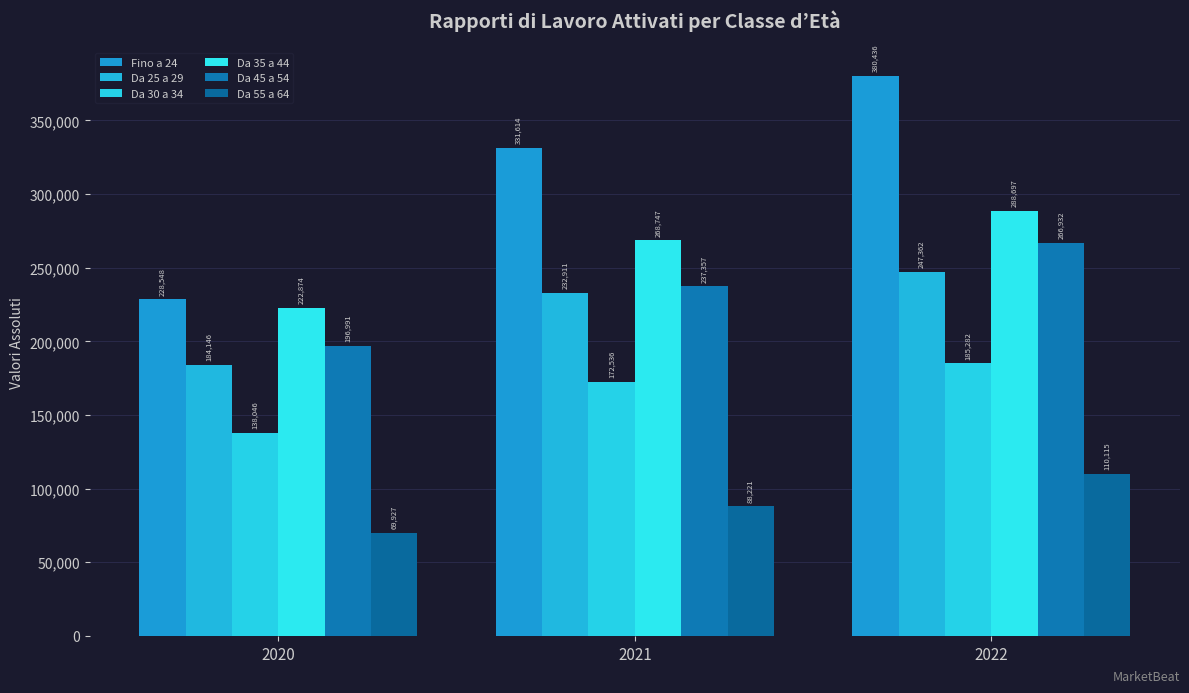

True or false: Da 35 a 44 has a value of 357991 at 2020.

False